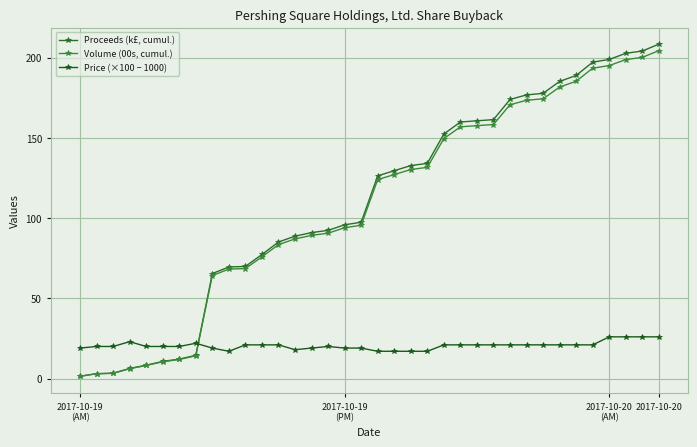

Is this an area chart (filled region under the line)?

No